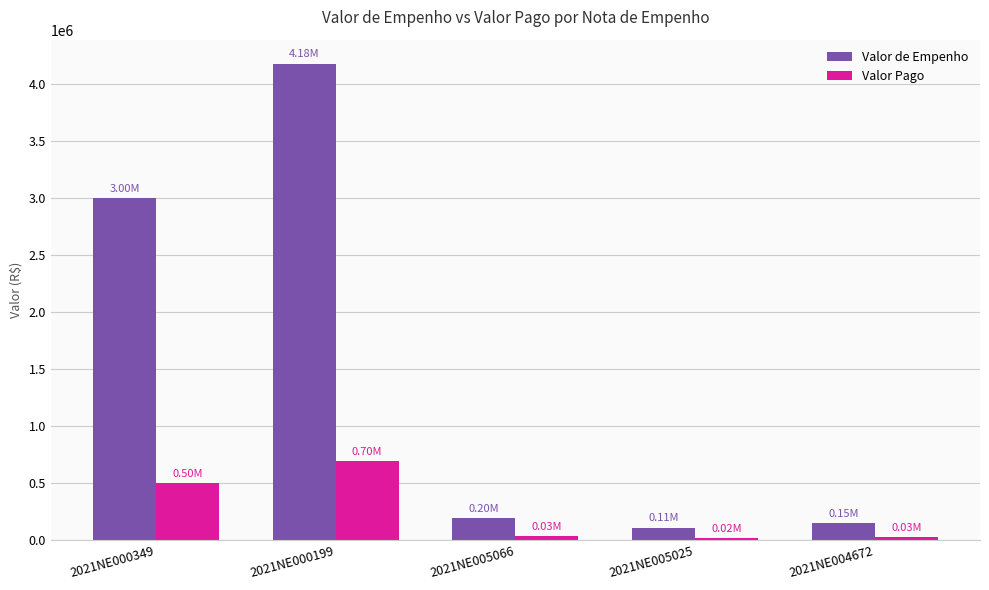

What is the approximate value of Valor Pago at 2021NE000349?

500000.0